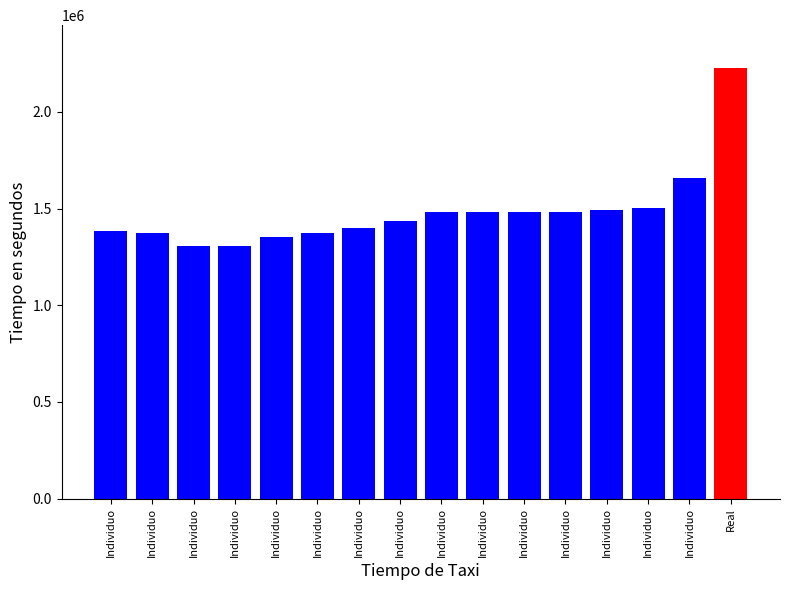

Approximately how many times larger is the value at Individuo compared to Individuo?

1.0